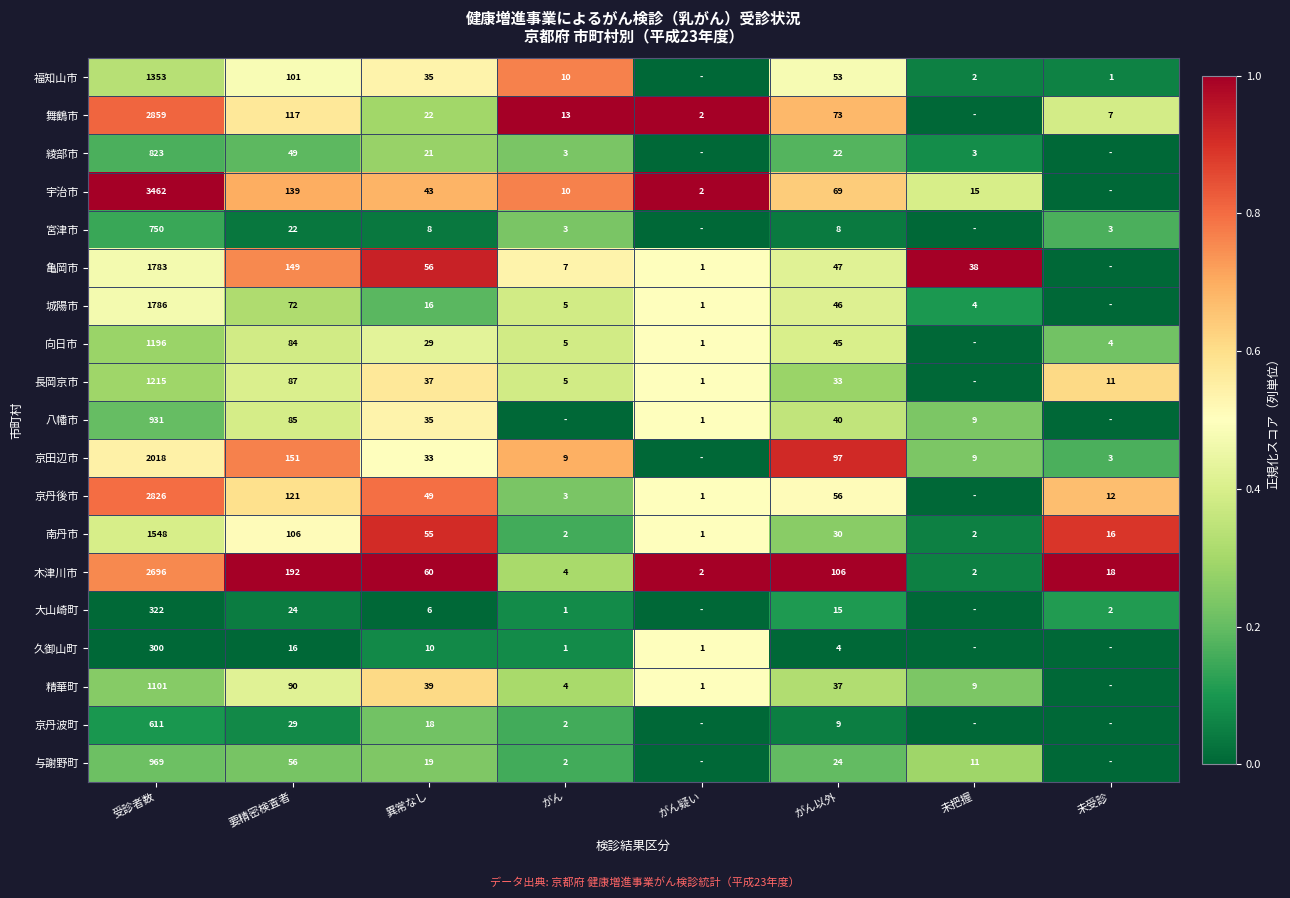

What is the difference between the 京丹後市 values at がん以外 and 未受診?

44